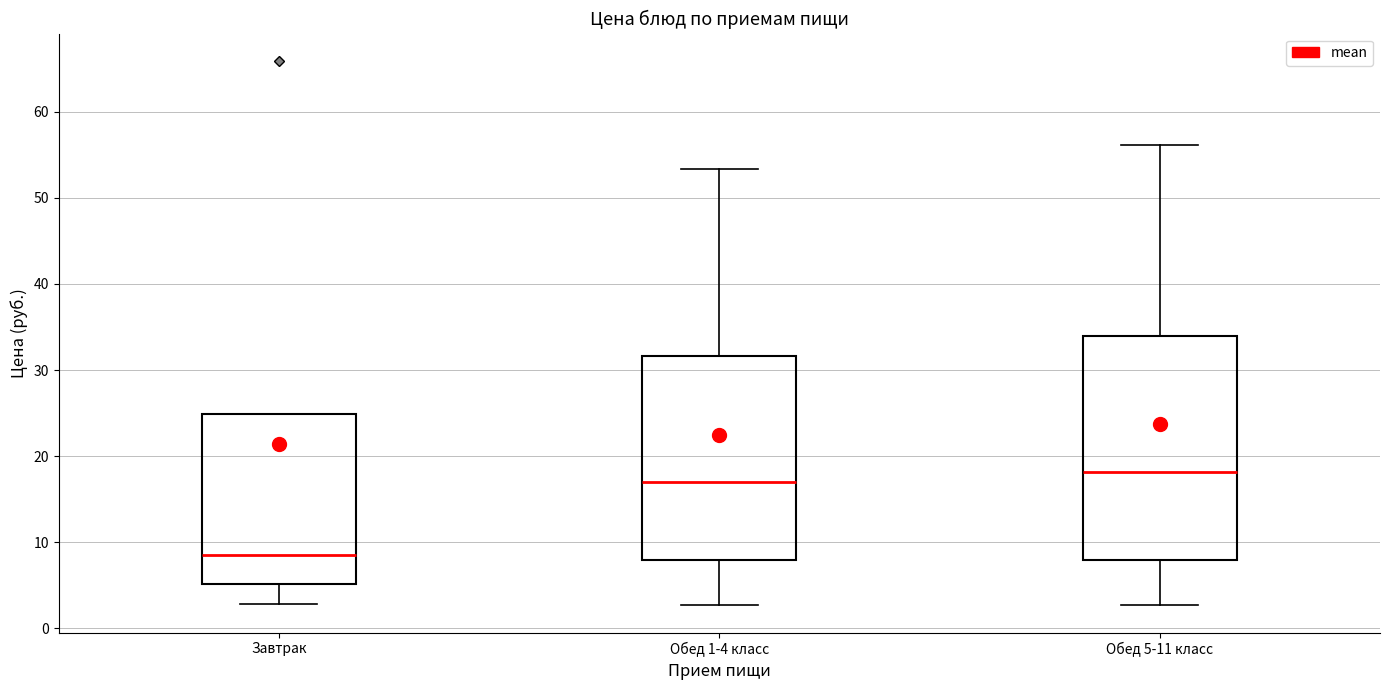

Where is the lower edge of the box for Обед 1-4 класс on the y-axis? The values are not printed on the chart, so give them approximately, as read against the axis.

8